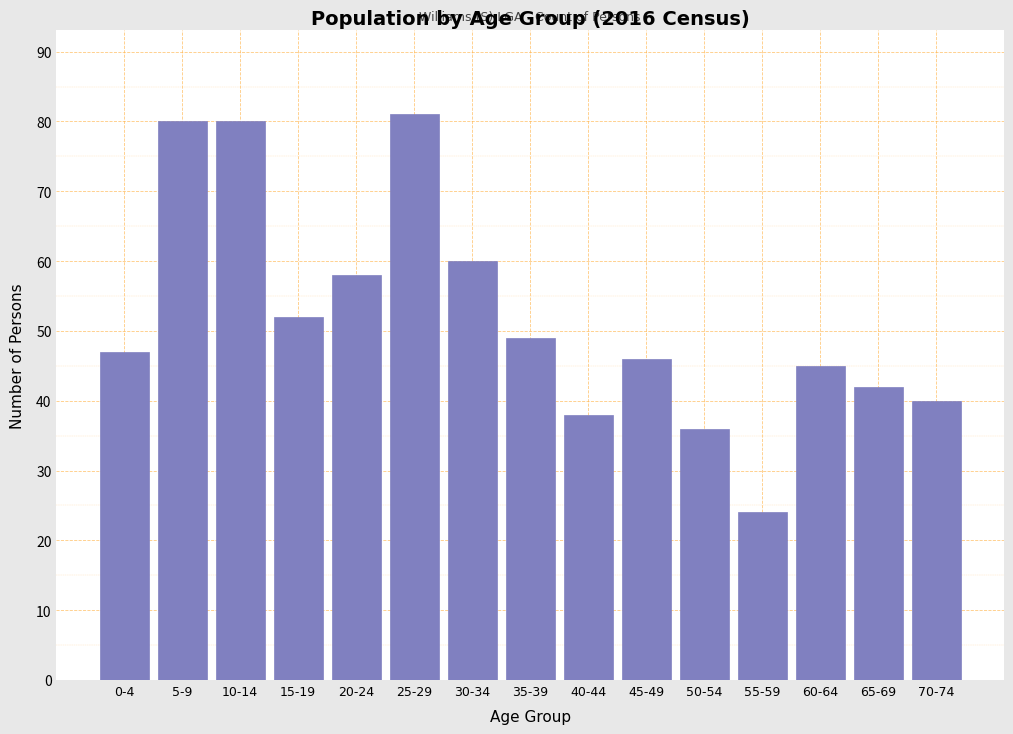

Reading left to right, what are all the values shown in this chart?

47	80	80	52	58	81	60	49	38	46	36	24	45	42	40